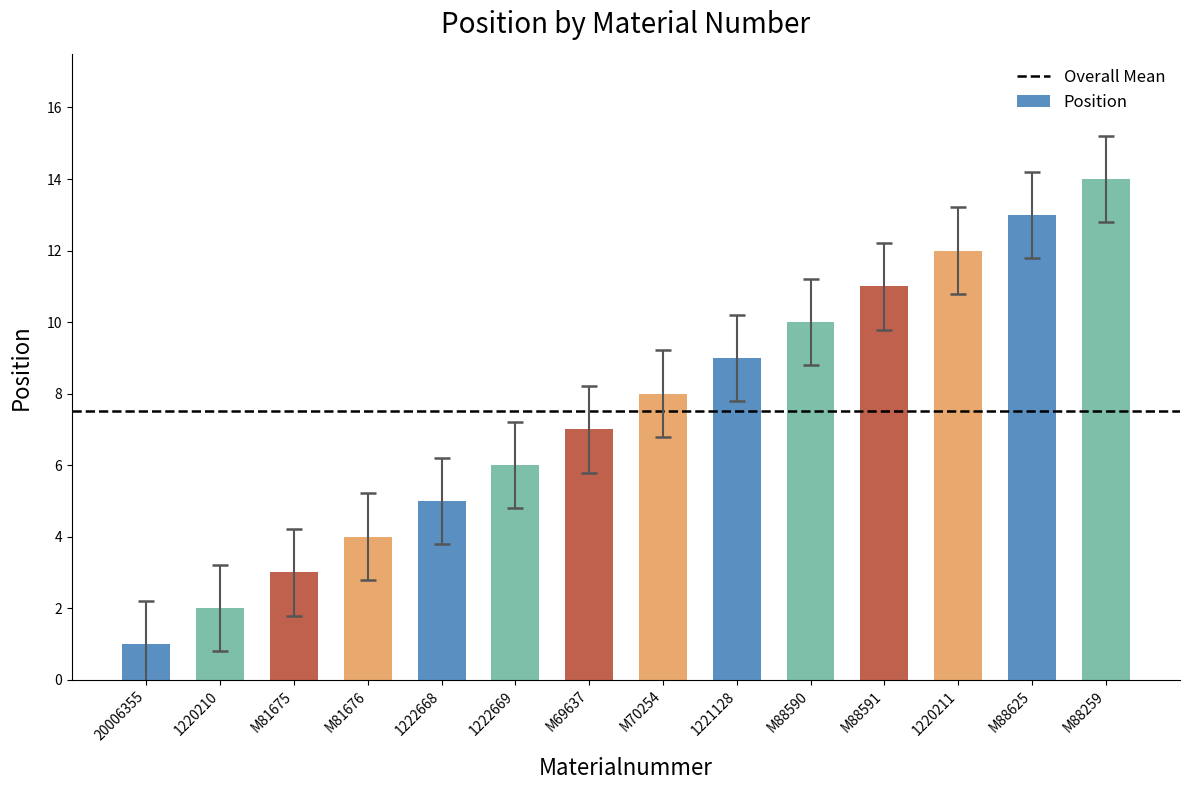

What value does the data have at M88590?

10